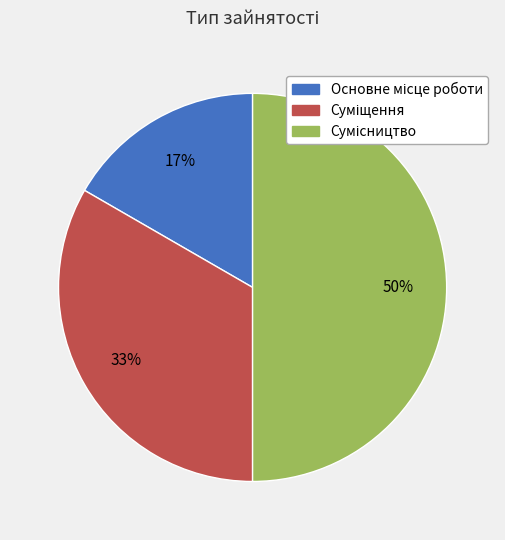

Count the number of slices in the pie.

3